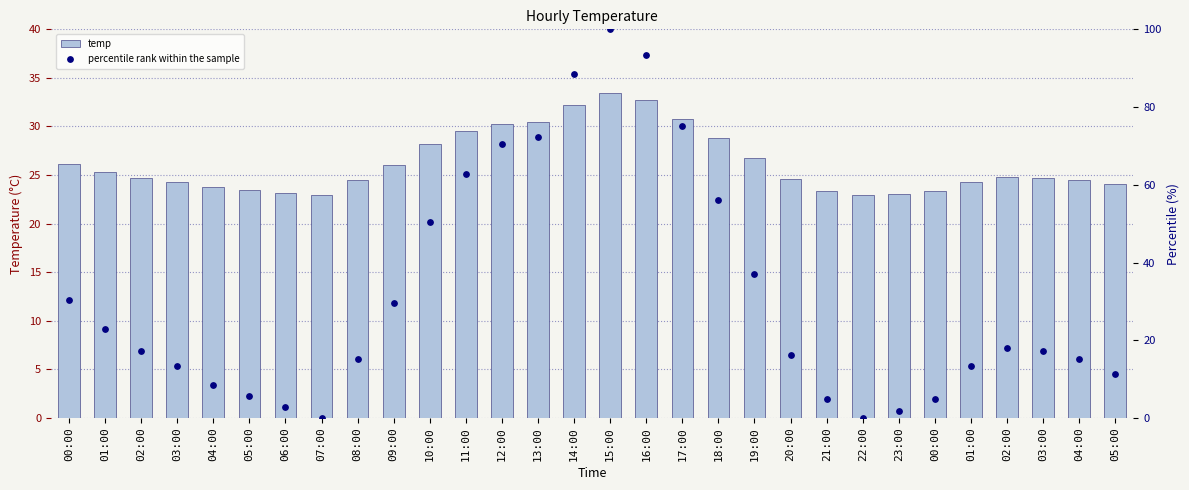

Is the value of percentile rank within the sample at 00:00 greater than the value of temp at 07:00?

Yes